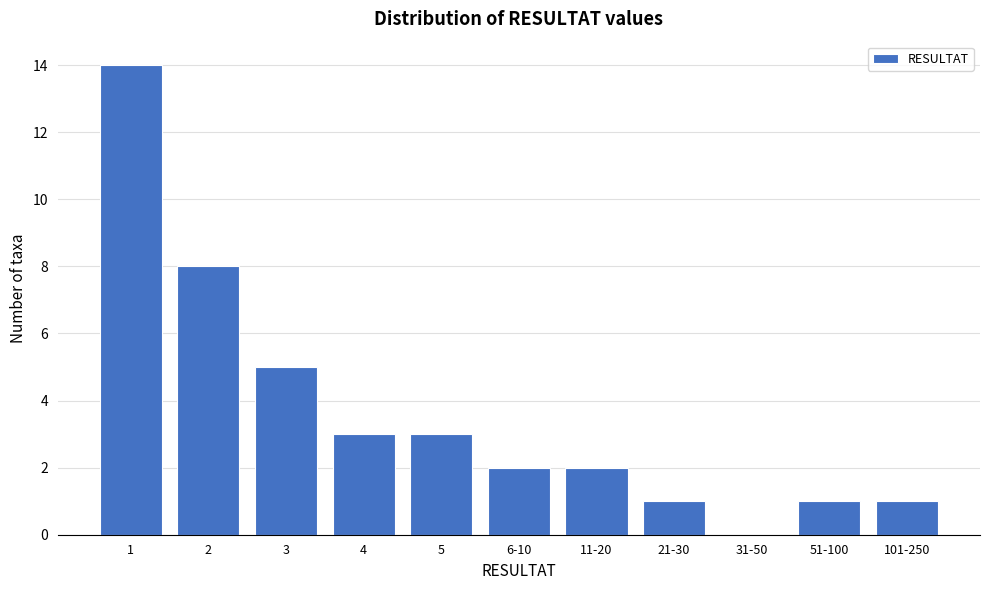

Reading left to right, transcribe all the data shown in this chart.

1=14	2=8	3=5	4=3	5=3	6-10=2	11-20=2	21-30=1	31-50=0	51-100=1	101-250=1